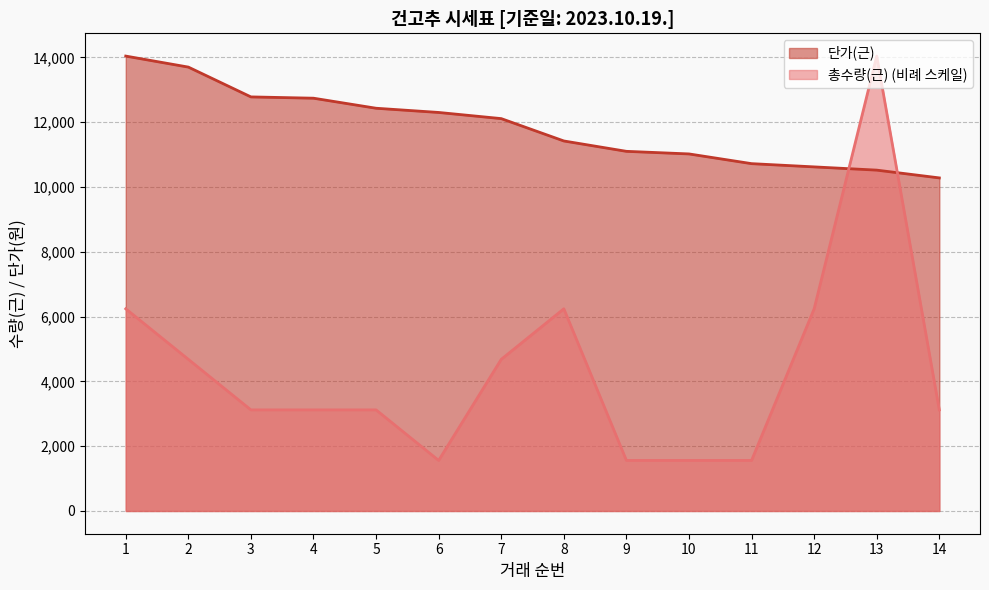

What is the average value of the 단가(근) series?

11841